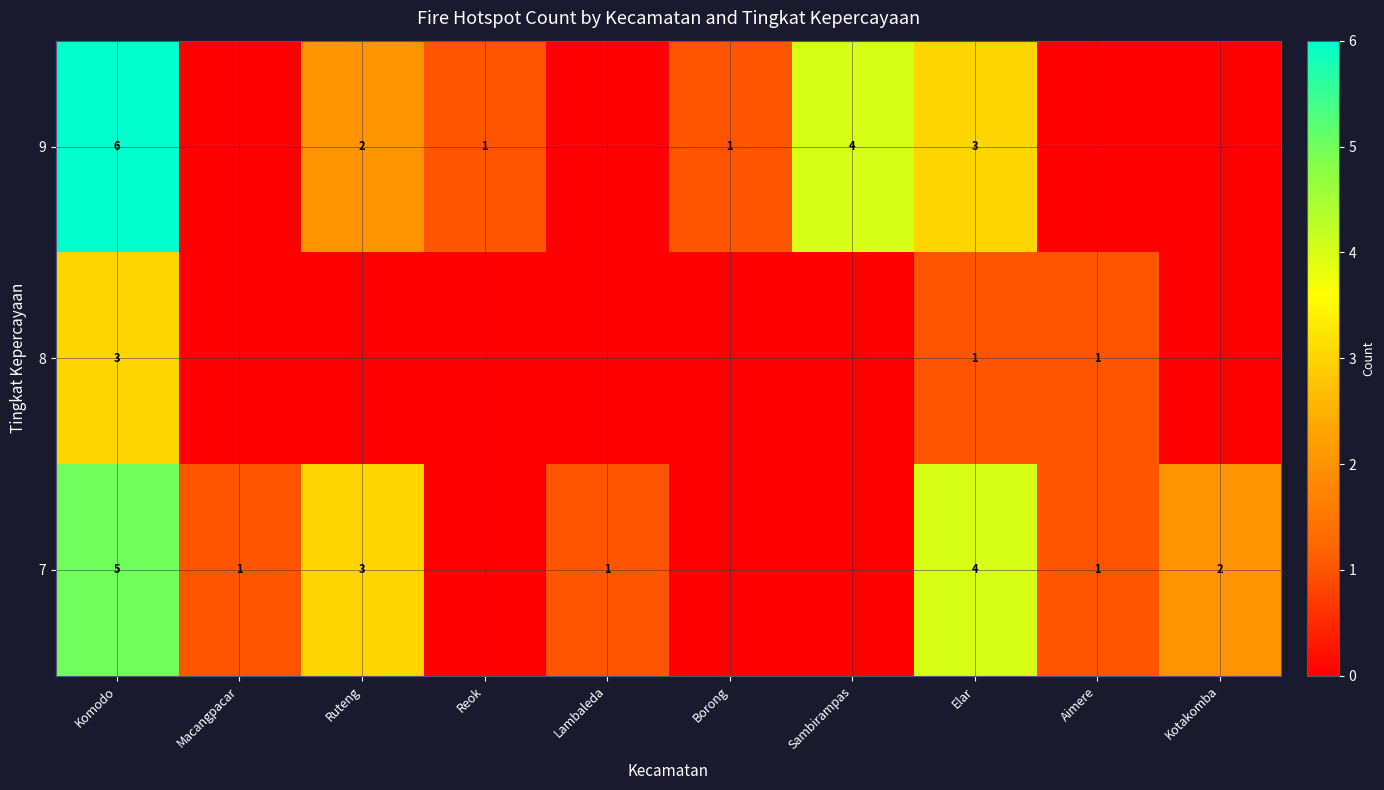

At Komodo, list the series in order from smallest to largest.

8, 7, 9